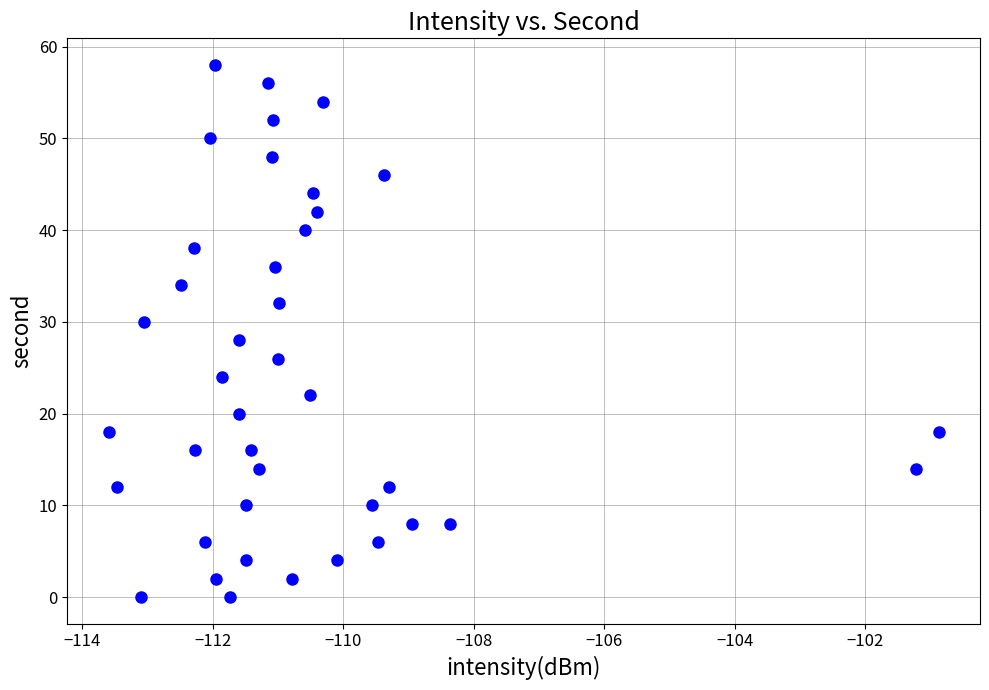

What is the range of Y values (max minus min)?

58